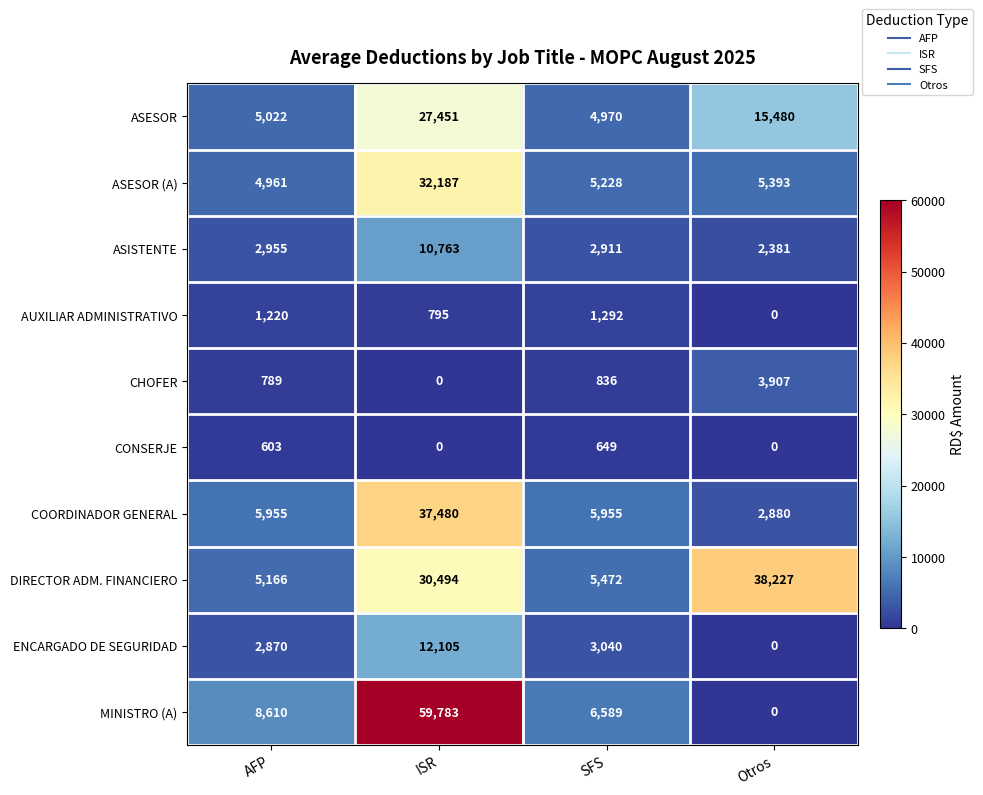

The value of ASESOR at AFP is 7797. True or false?

False